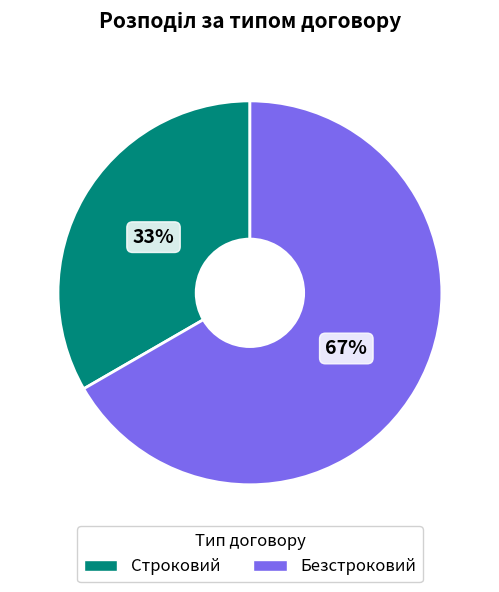

Rank the categories by value from highest to lowest.

Безстроковий, Строковий